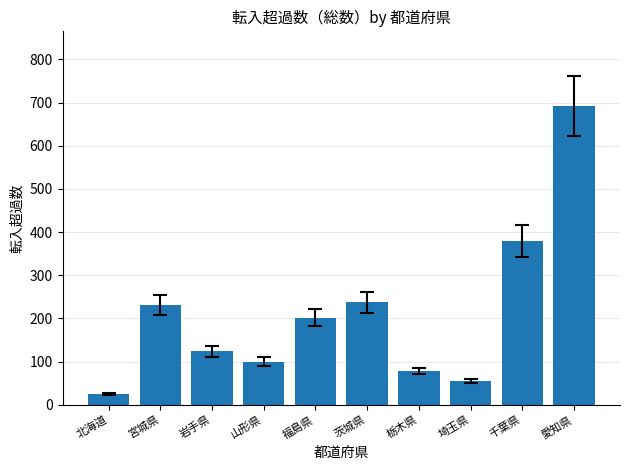

What is the label of the 8th bar from the left?

埼玉県